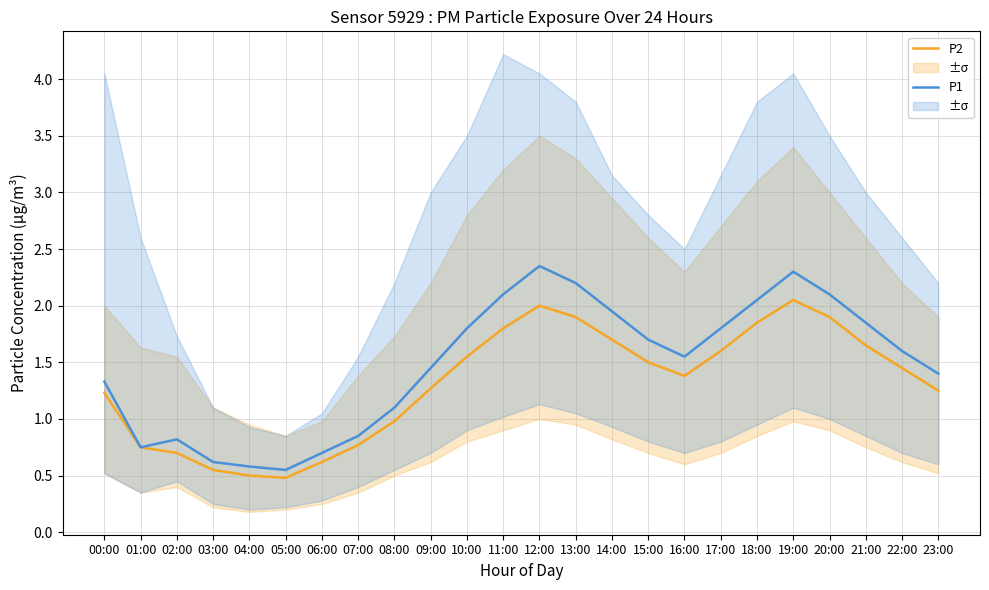

List the labels in order of P1 value, largest first.

12:00, 19:00, 13:00, 11:00, 20:00, 18:00, 14:00, 21:00, 10:00, 17:00, 15:00, 22:00, 16:00, 09:00, 23:00, 00:00, 08:00, 07:00, 02:00, 01:00, 06:00, 03:00, 04:00, 05:00